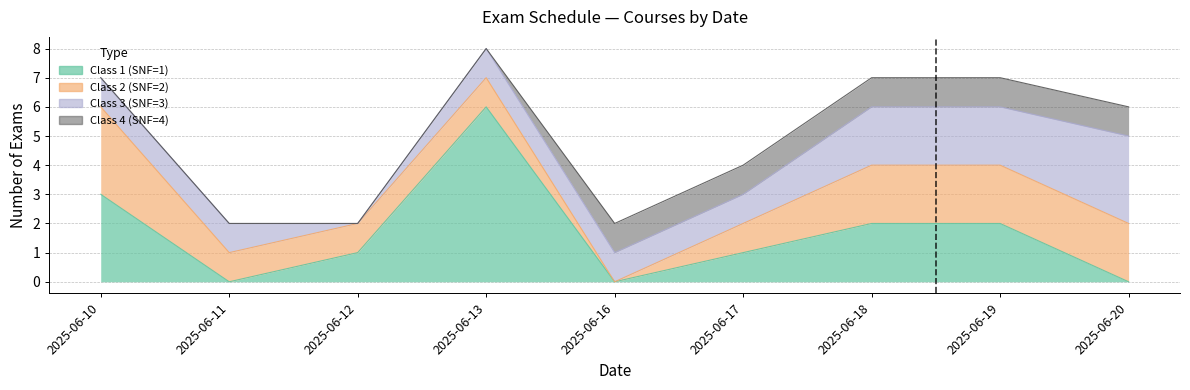

Is it true that Class 3 (SNF=3) equals 1 at 2025-06-20?

False